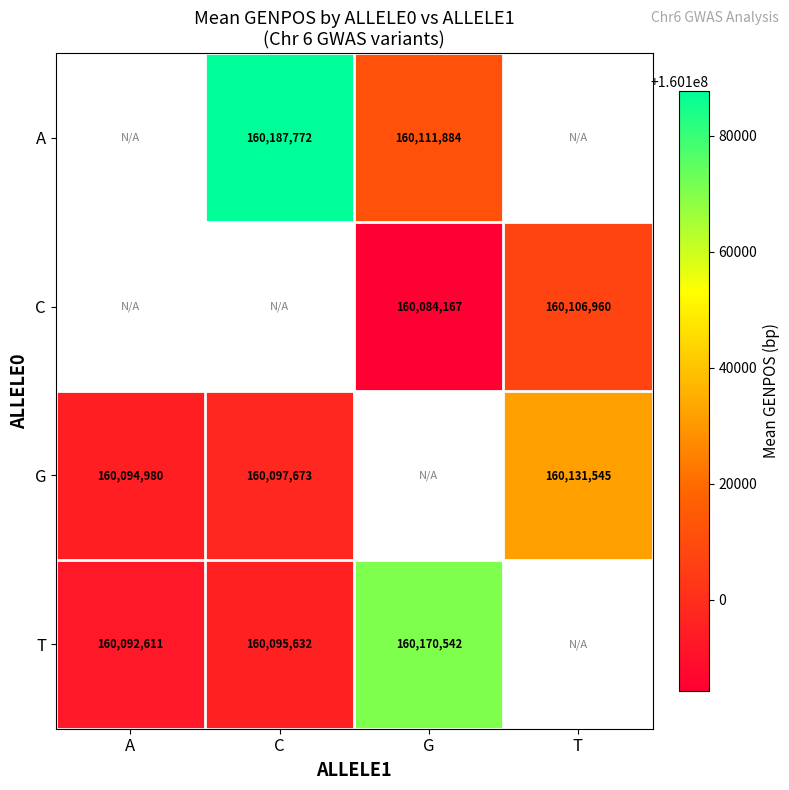

The value of T at C is 285280209. True or false?

False